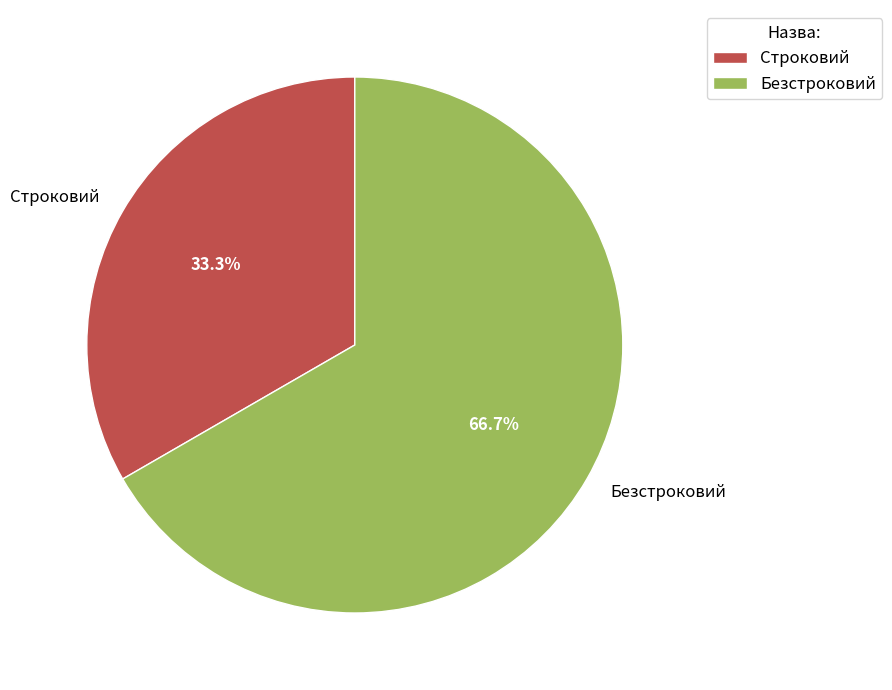

True or false: Безстроковий accounts for 67% of the total.

True